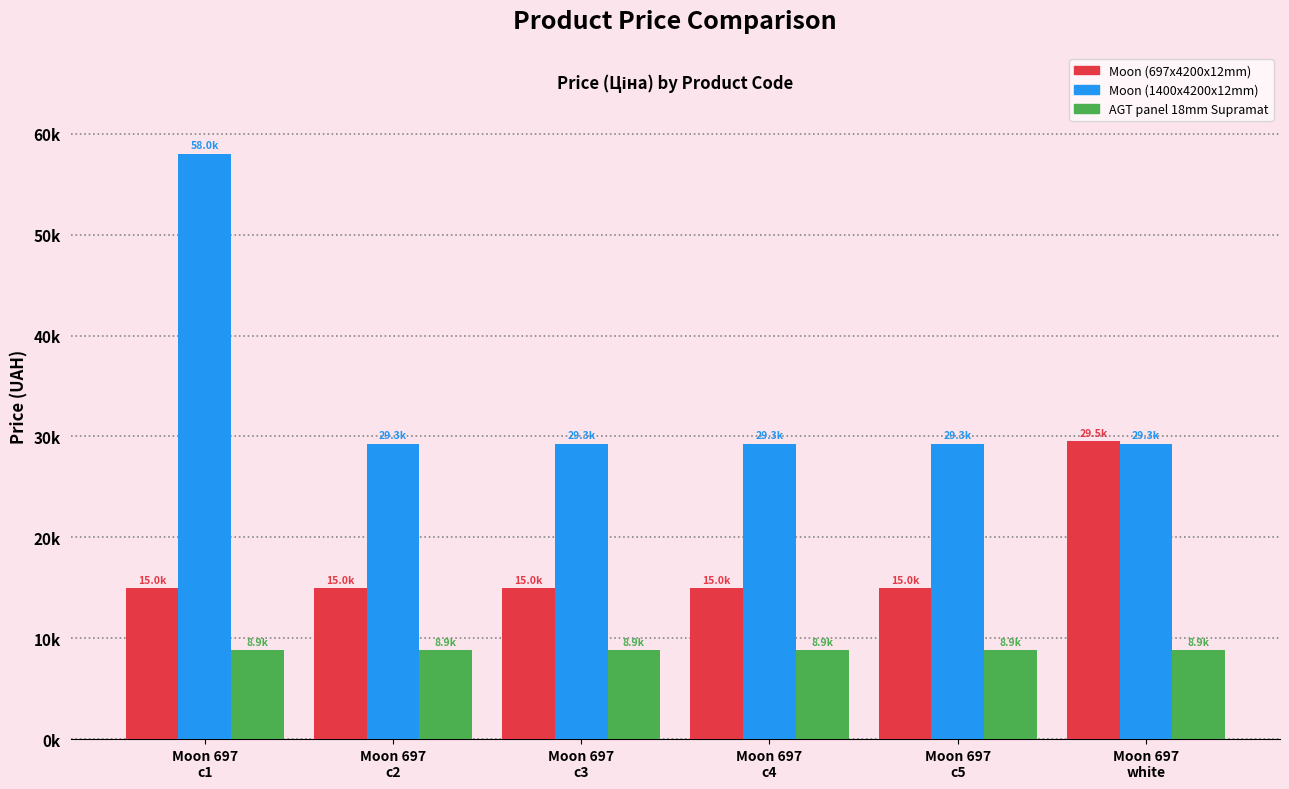

Which category has the highest value in the Moon (697x4200x12mm) series?

Moon 697
white